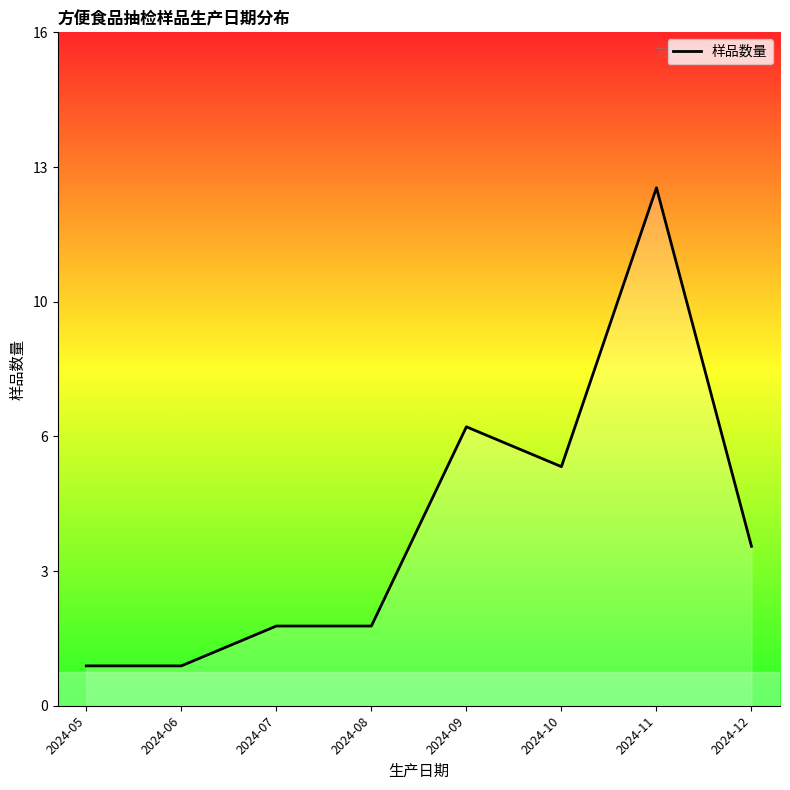

How many lines are shown in the chart?

1